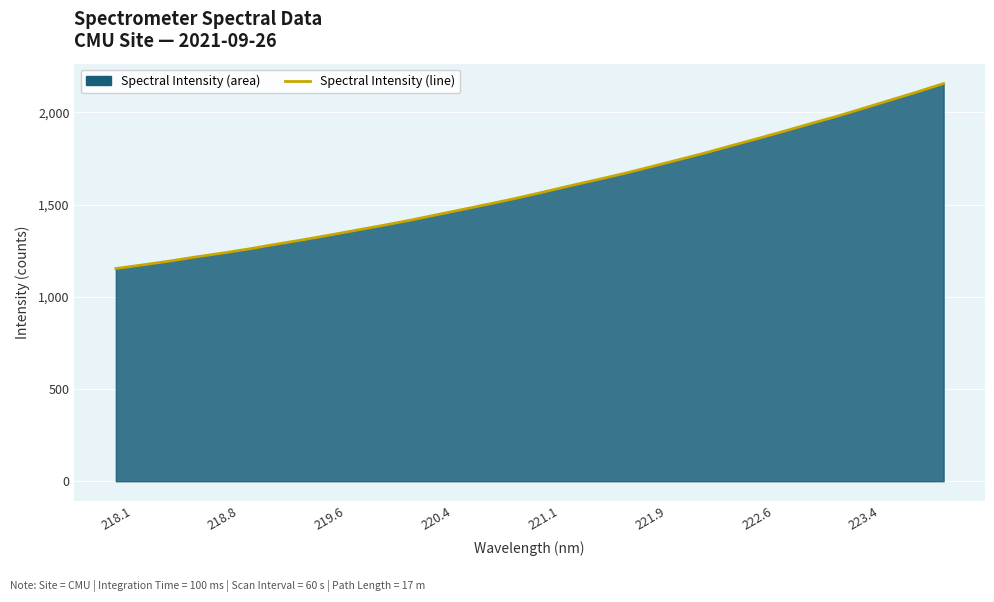

Is it true that the value at 218.8 is 1237.0?

True